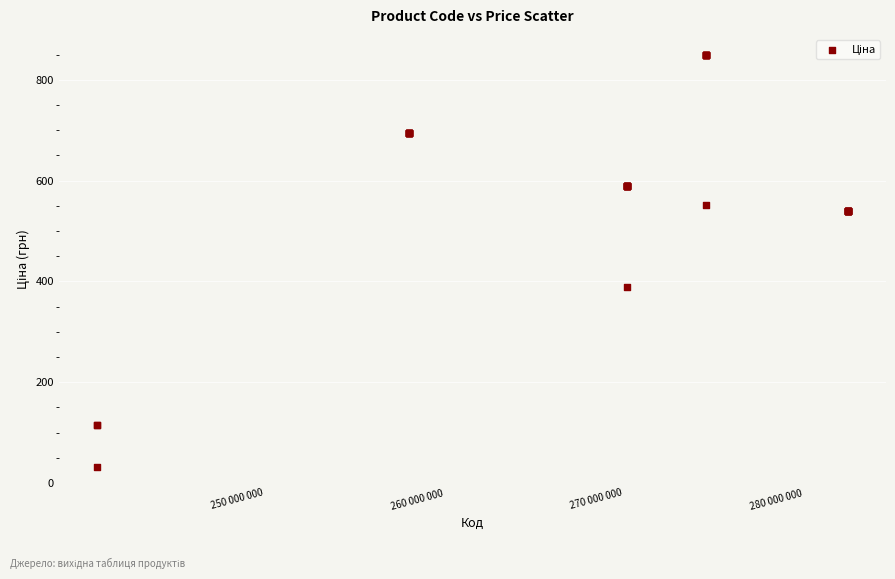

What Y value in the scatter plot is closest to 440?

389.3